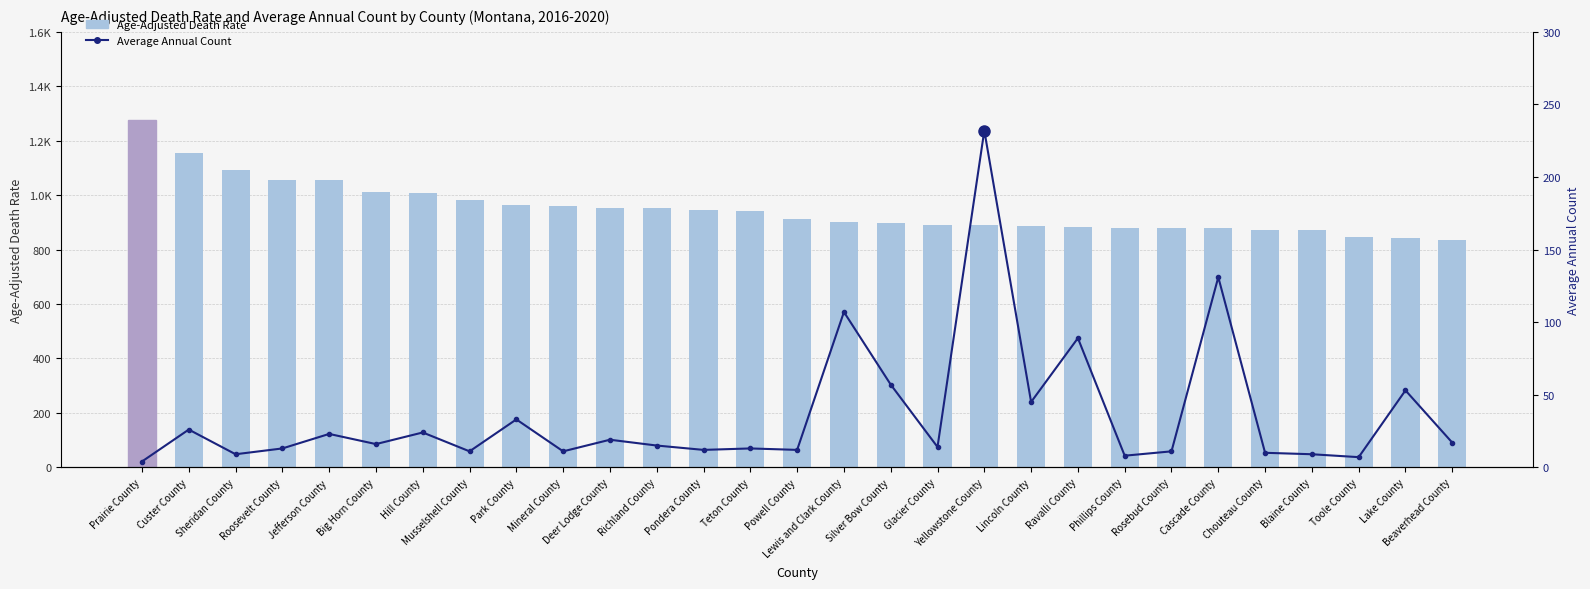

Which series has the largest total across all categories?

Age-Adjusted Death Rate